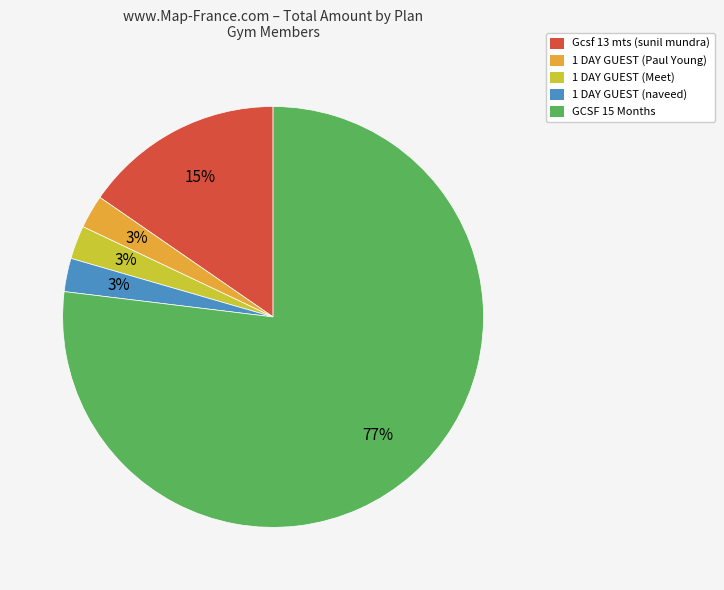

To the nearest percent, what portion does Gcsf 13 mts (sunil mundra) represent?

15%